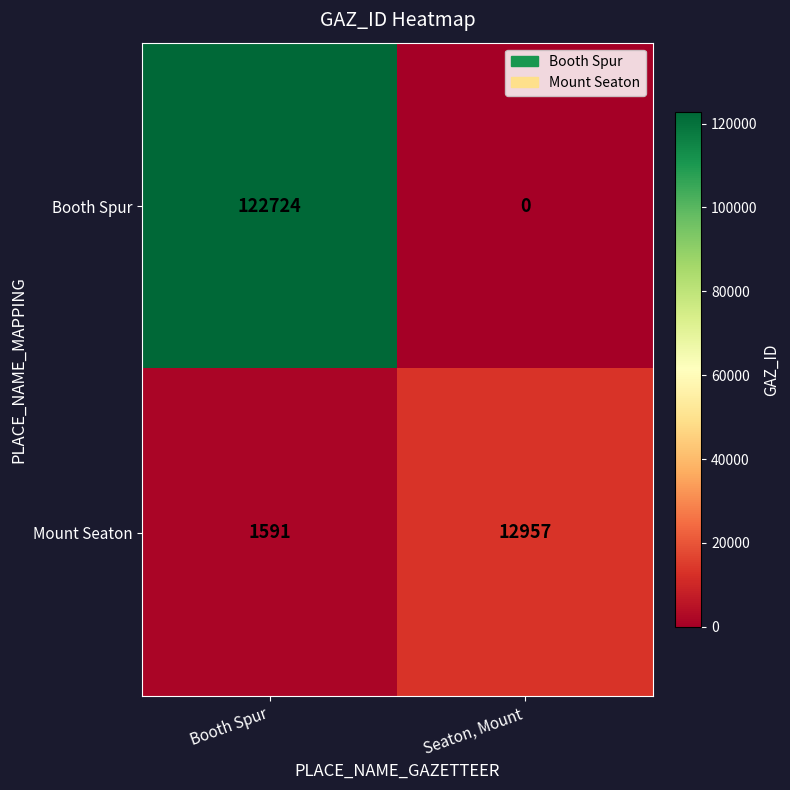

What is the greatest value displayed?

122724